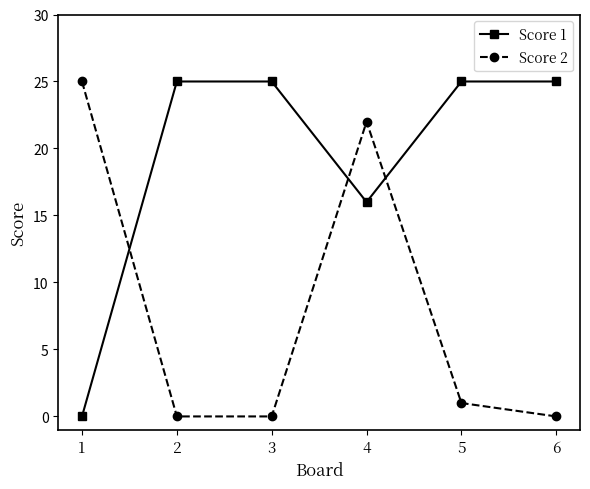

The value of Score 2 at 1 is 25. True or false?

True